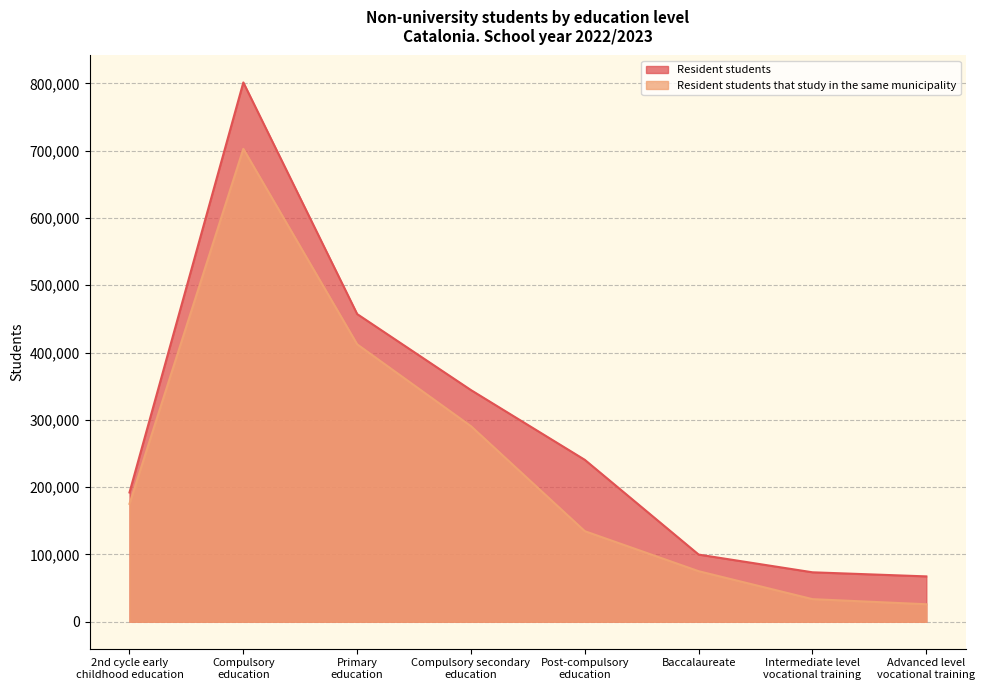

How many categories are shown in the chart?

8